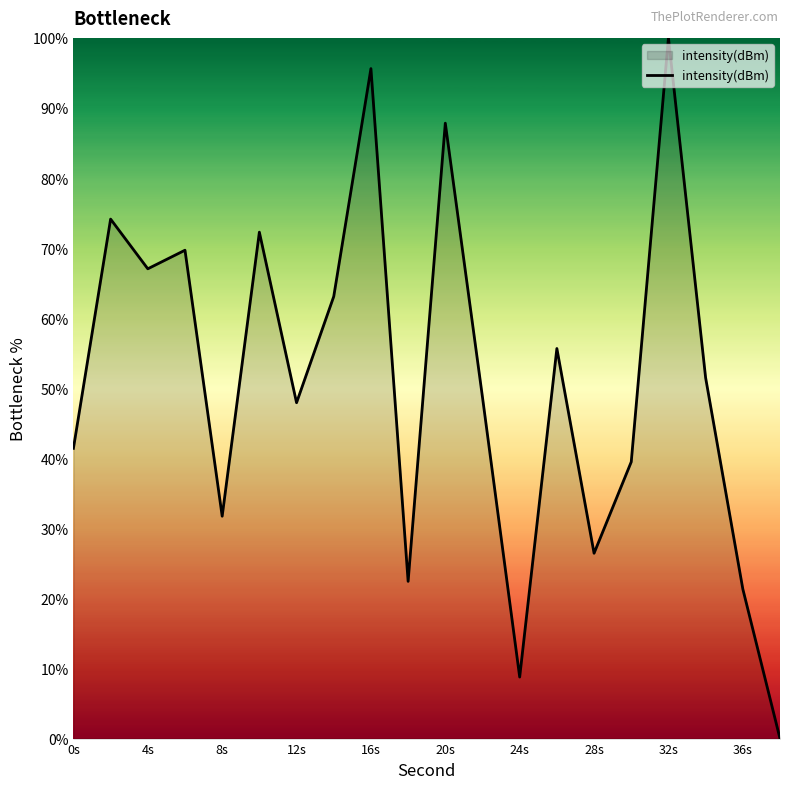

What is the greatest value displayed?

100.0